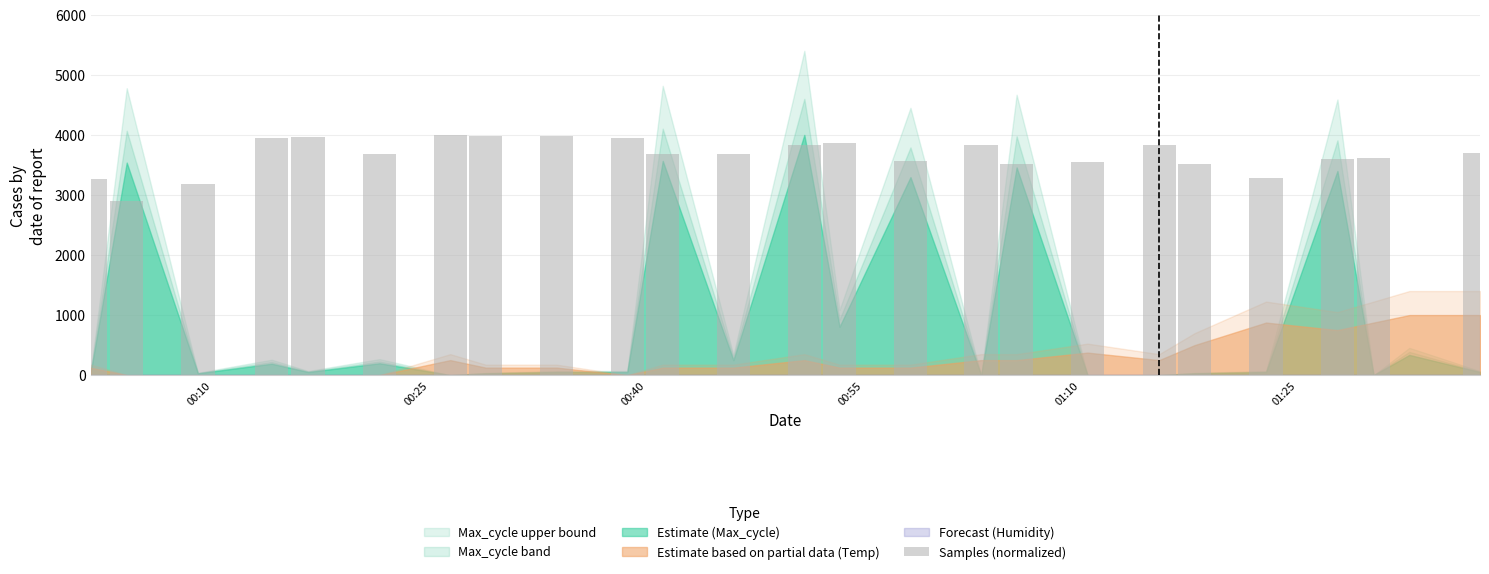

What is the maximum value shown in the chart?

4000.0